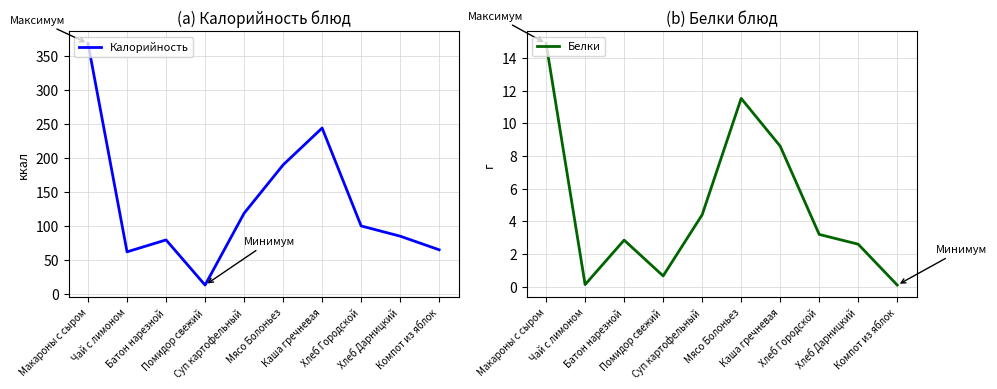

True or false: Калорийность and Белки intersect in this chart.

False